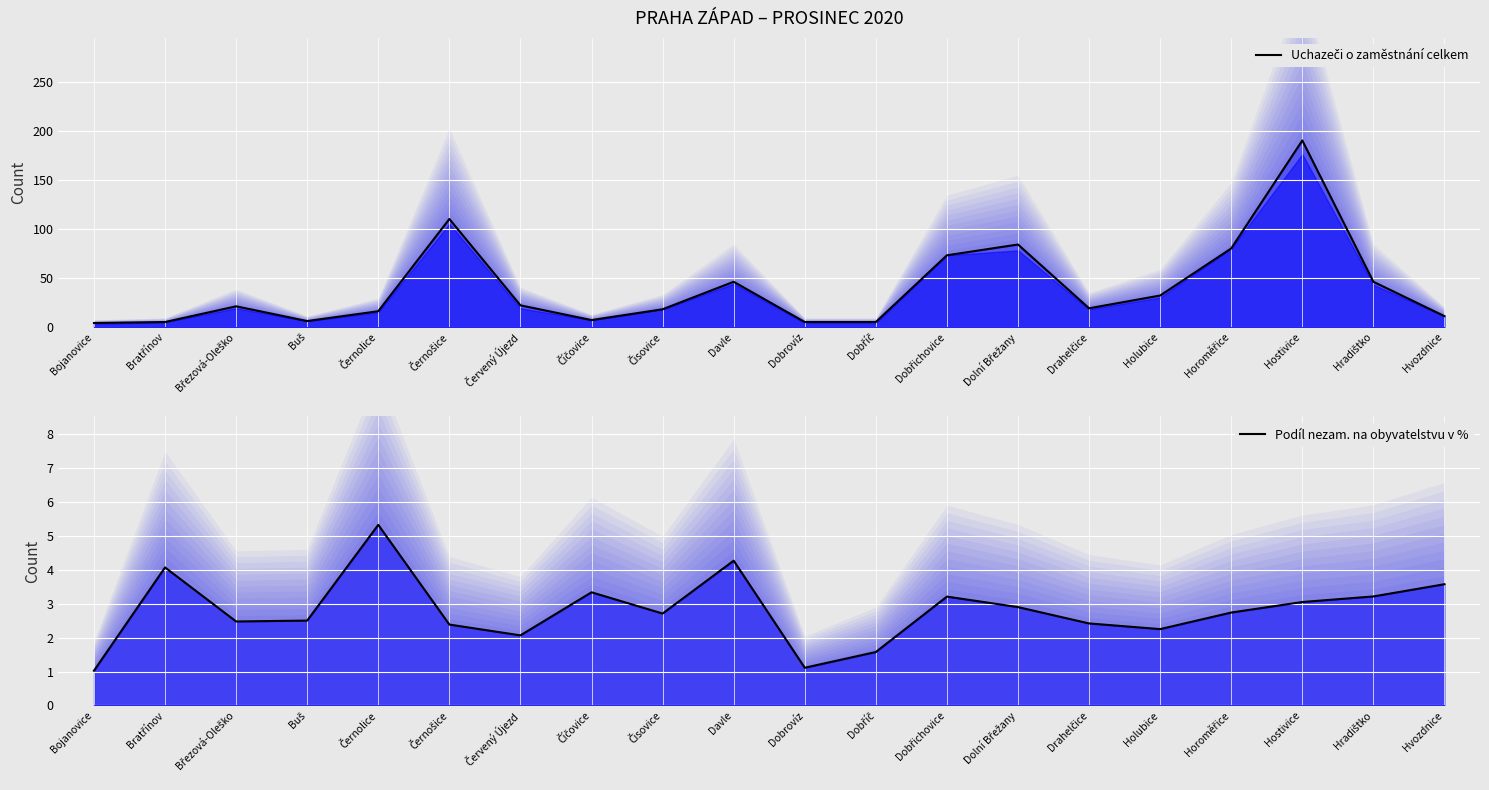

Rank the series at Dobříč from highest to lowest value.

Uchazeči o zaměstnání celkem, Podíl nezam. na obyvatelstvu v %